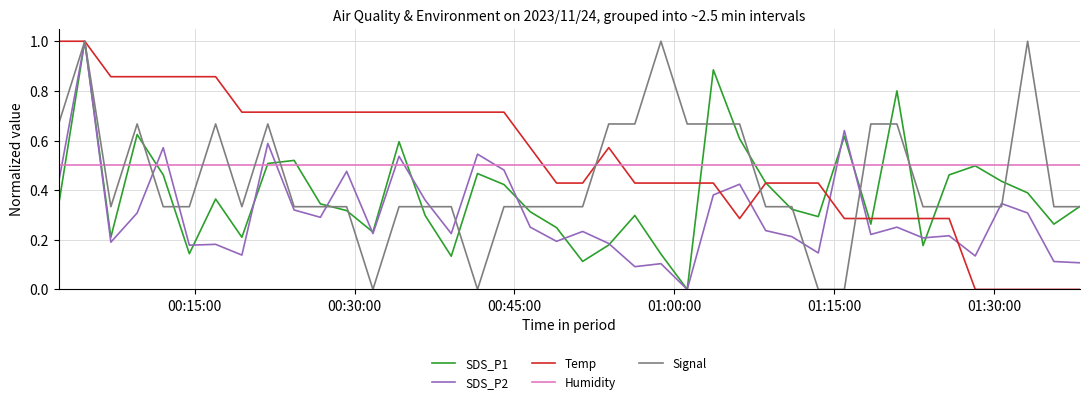

What is the maximum value shown in the chart?

1.0